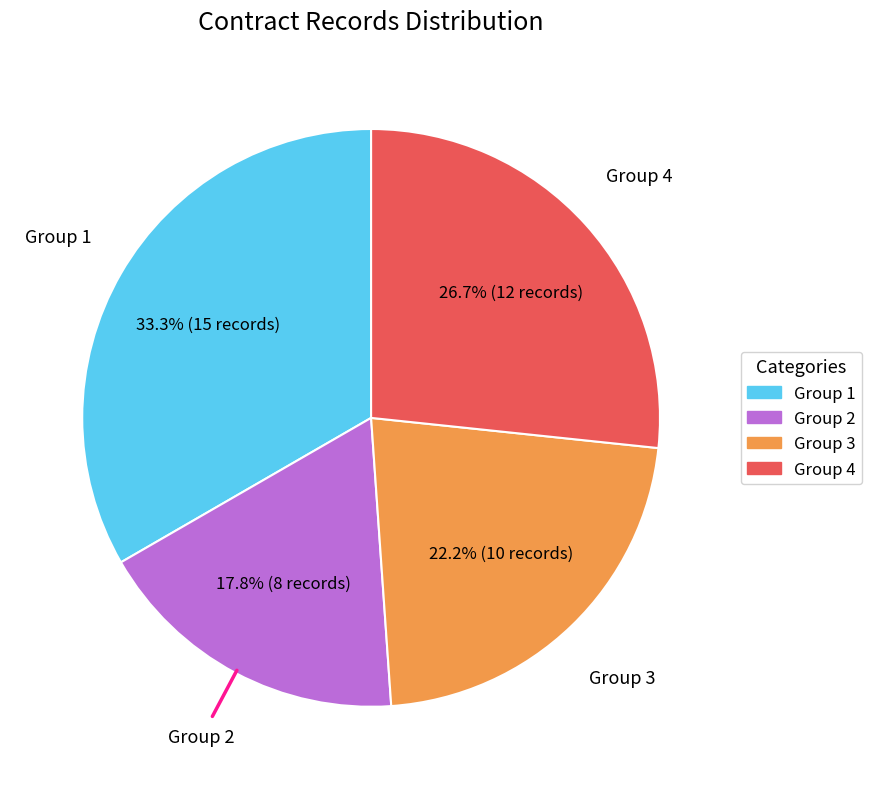

Is there a majority slice in this chart?

No